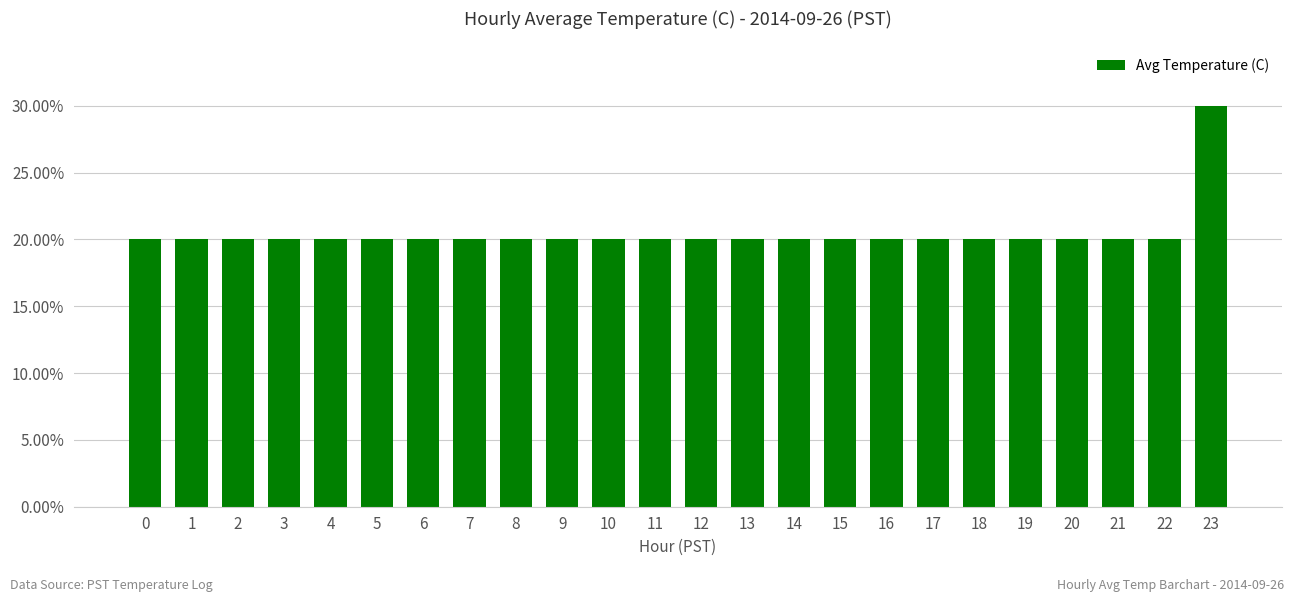

True or false: the data shows 0.2 at 19.

True